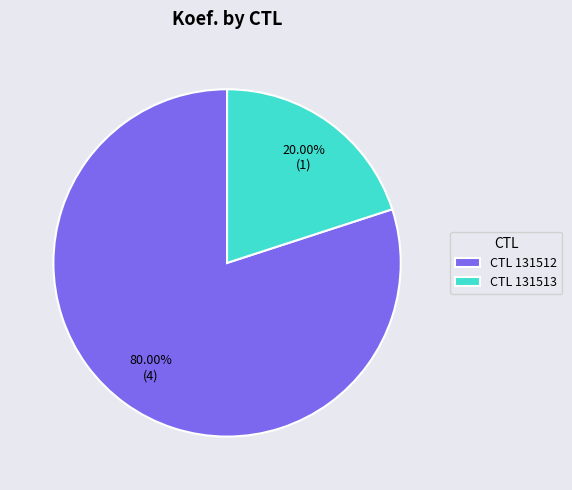

Which slice represents more than half of the pie?

CTL 131512